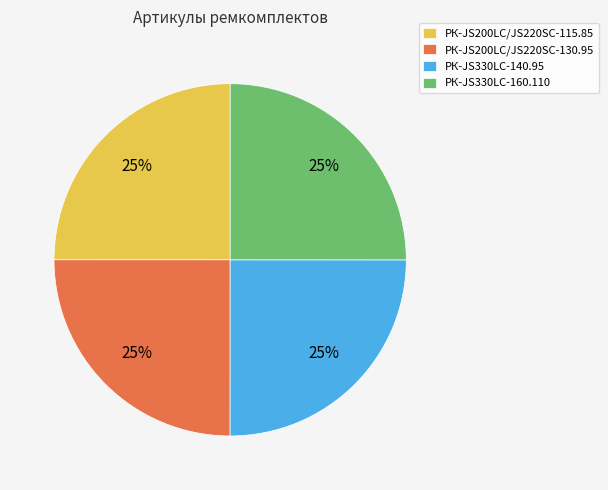

To the nearest percent, what is the combined percentage of РК-JS200LC/JS220SC-130.95 and РК-JS200LC/JS220SC-115.85?

50%